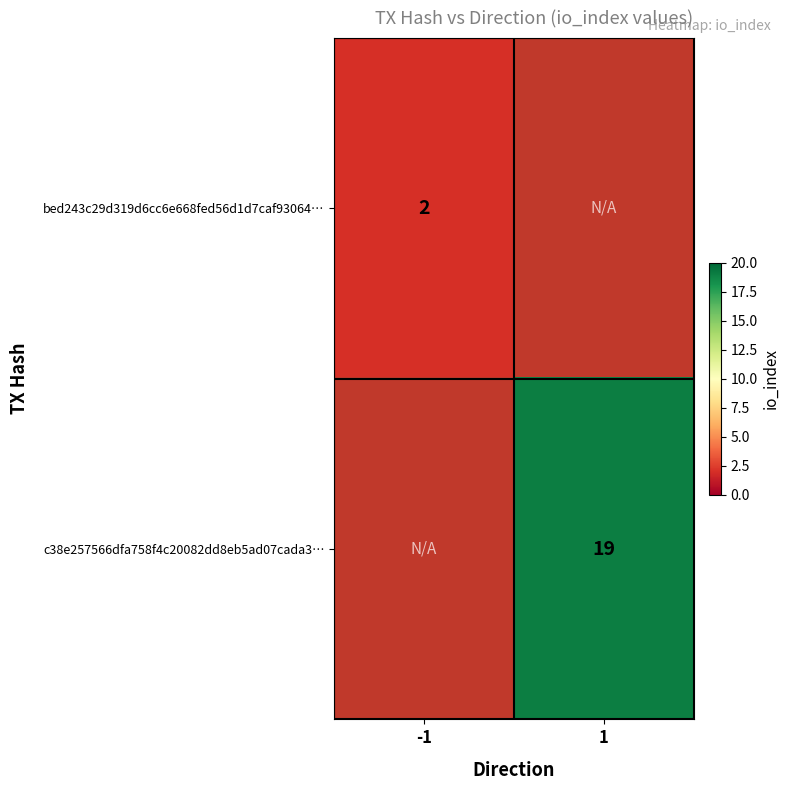

The c38e257566dfa758f4c20082dd8eb5ad07cada3… series shows 19 at 1. True or false?

True